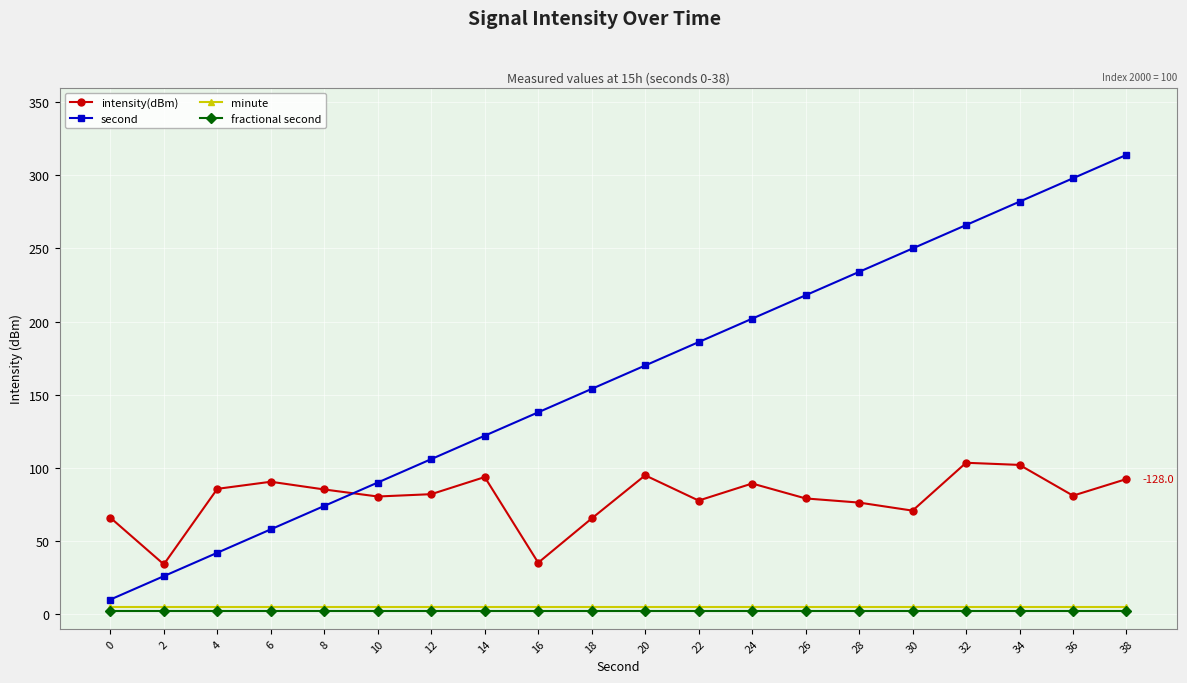

Is it true that intensity(dBm) equals 89.1 at 18?

False